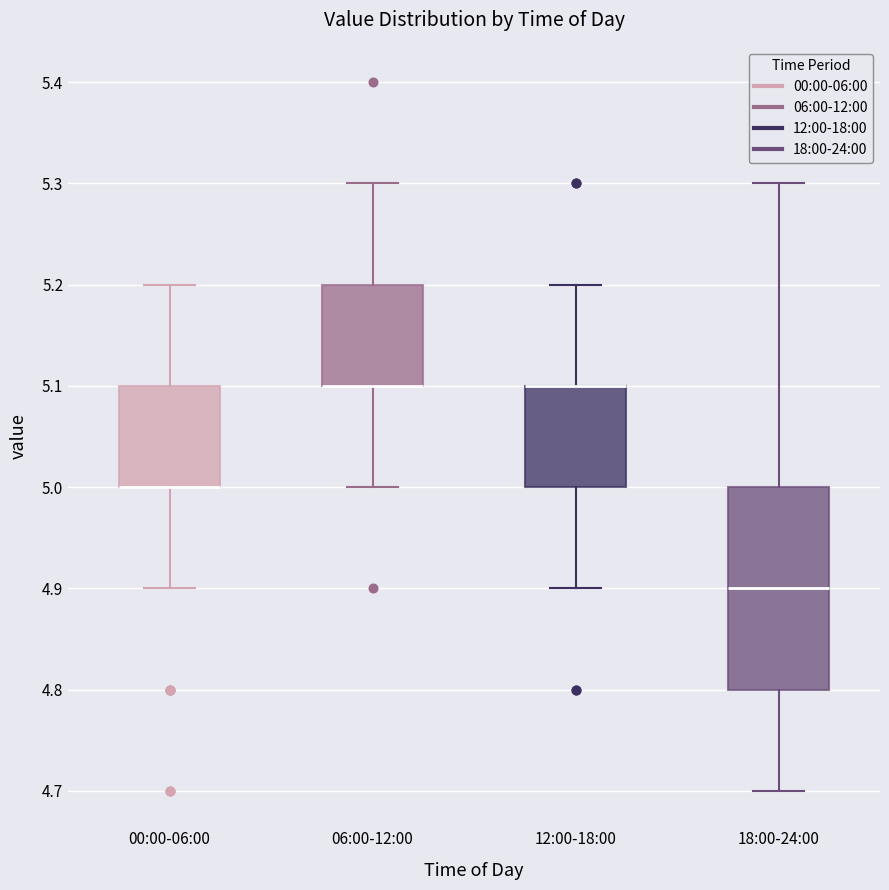

Where is the upper edge of the box for 00:00-06:00 on the y-axis? The values are not printed on the chart, so give them approximately, as read against the axis.

5.1